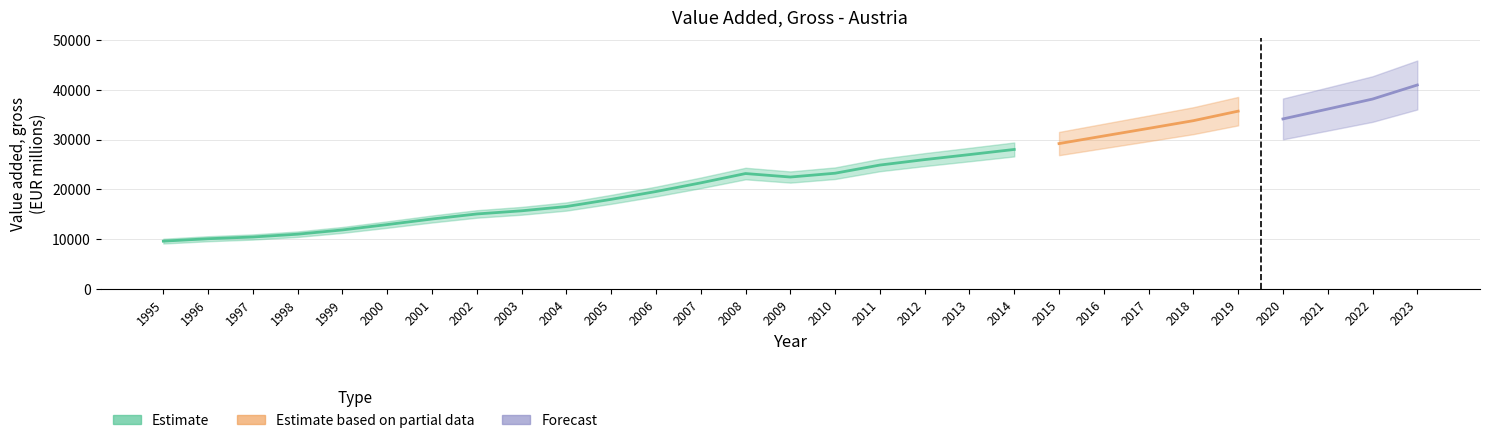

Which category has the lowest value across all series?

1995